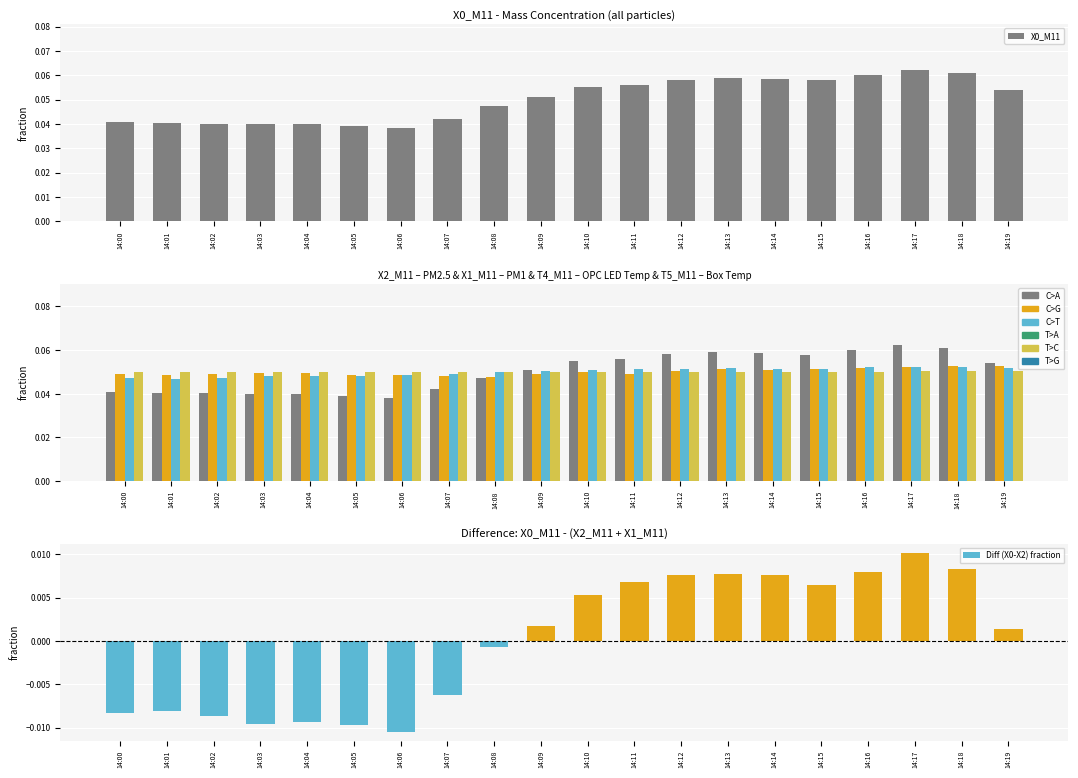

Between 14:01 and 14:12, which series saw the biggest shift?

X0_M11